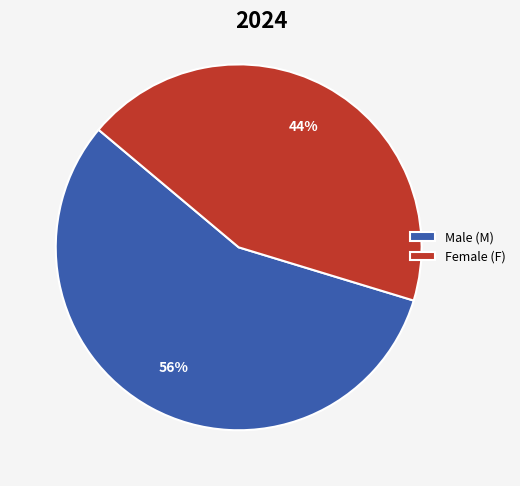

What percentage is the Male (M) slice, to the nearest percent?

56%